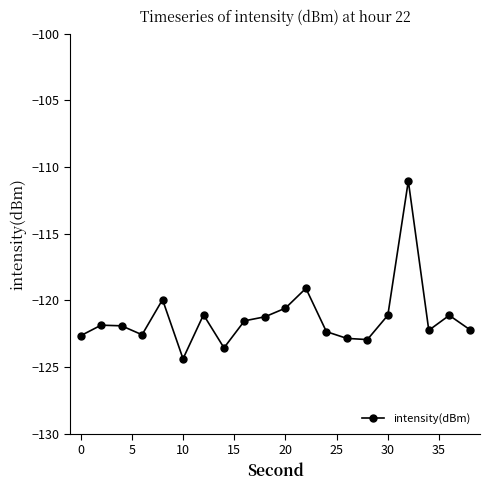

Is this an area chart (filled region under the line)?

No